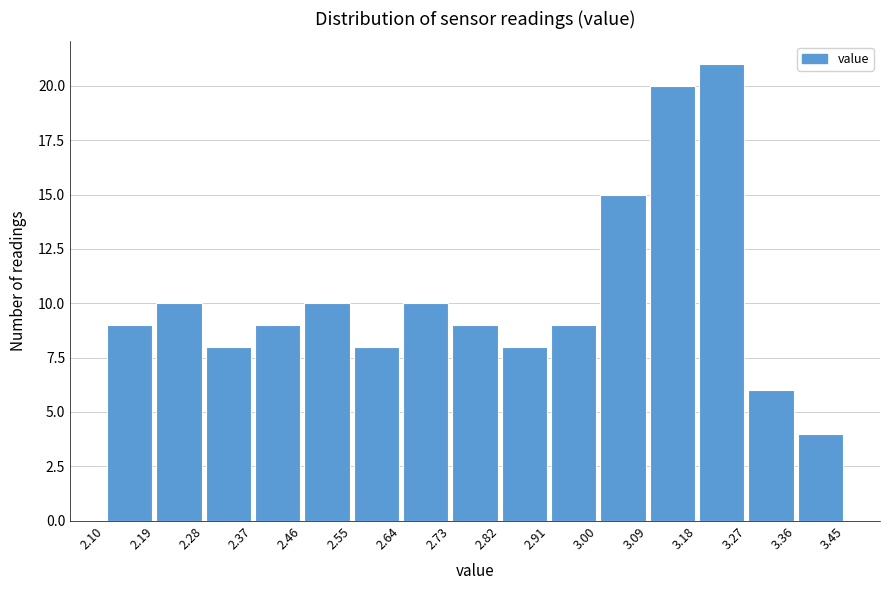

Reading left to right, transcribe this chart: for each bar, give the range it covers on the x-axis and its height. The values are not printed on the chart, so give them approximately, as read against the axis.

2.10 to 2.19: 9
2.19 to 2.28: 10
2.28 to 2.37: 8
2.37 to 2.46: 9
2.46 to 2.55: 10
2.55 to 2.64: 8
2.64 to 2.73: 10
2.73 to 2.82: 9
2.82 to 2.91: 8
2.91 to 3.00: 9
3.00 to 3.09: 15
3.09 to 3.18: 20
3.18 to 3.27: 21
3.27 to 3.36: 6
3.36 to 3.45: 4